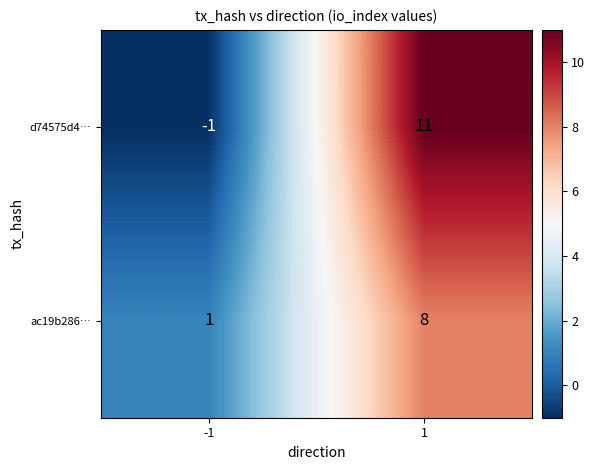

True or false: d74575d4… has a value of -1 at -1.

True